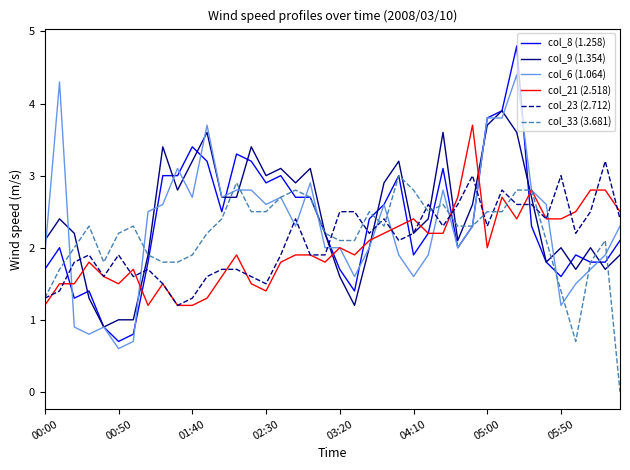

What is the minimum value for col_23 (2.712)?

1.2